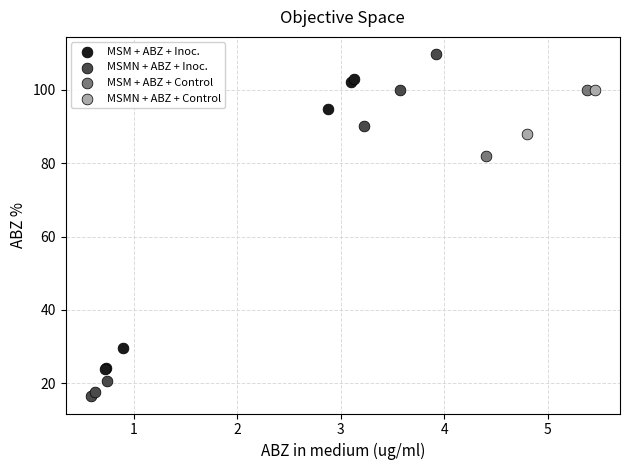

What are all the series names shown in the legend?

MSM + ABZ + Inoc., MSMN + ABZ + Inoc., MSM + ABZ + Control, MSMN + ABZ + Control